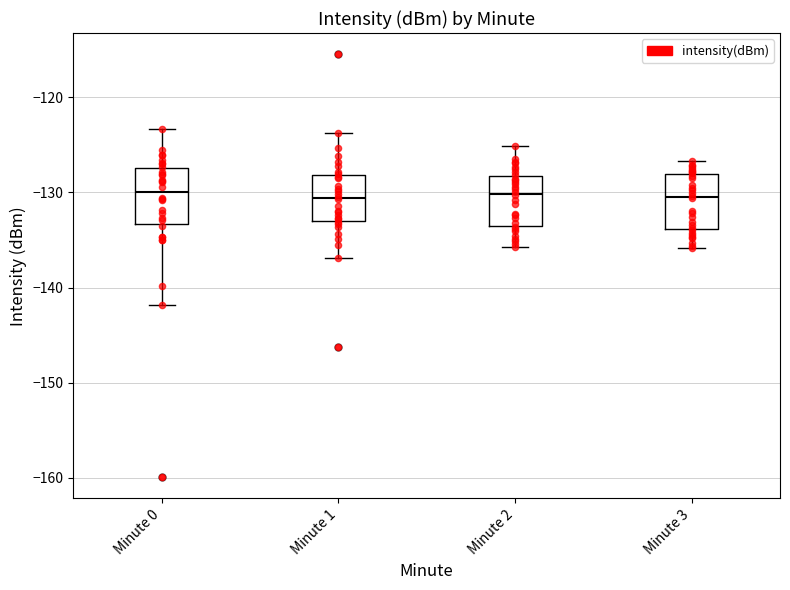

Reading left to right, read every box against the y-axis: the position of its median line, the range the box covers, and the ends of its whiskers. The values are not printed on the chart, so give them approximately, as read against the axis.

Minute 0: median -130, box -133 to -127, whiskers -142 to -123
Minute 1: median -131, box -133 to -128, whiskers -137 to -124
Minute 2: median -130, box -133 to -128, whiskers -136 to -125
Minute 3: median -130, box -134 to -128, whiskers -136 to -127